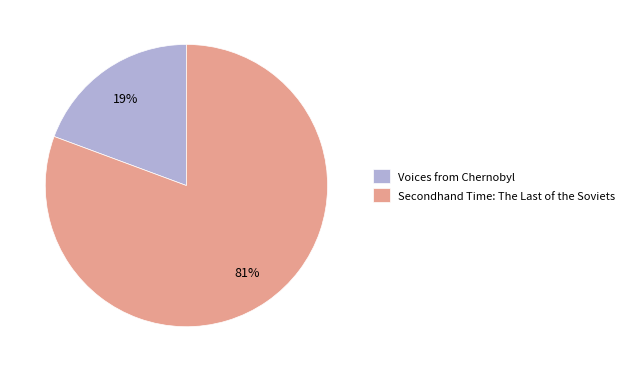

Is there any slice that represents more than half of the pie?

Yes